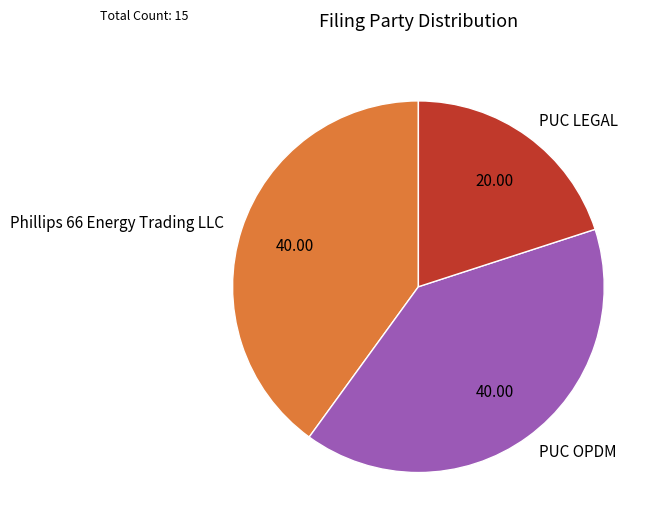

What is the smallest slice in the pie chart?

PUC LEGAL